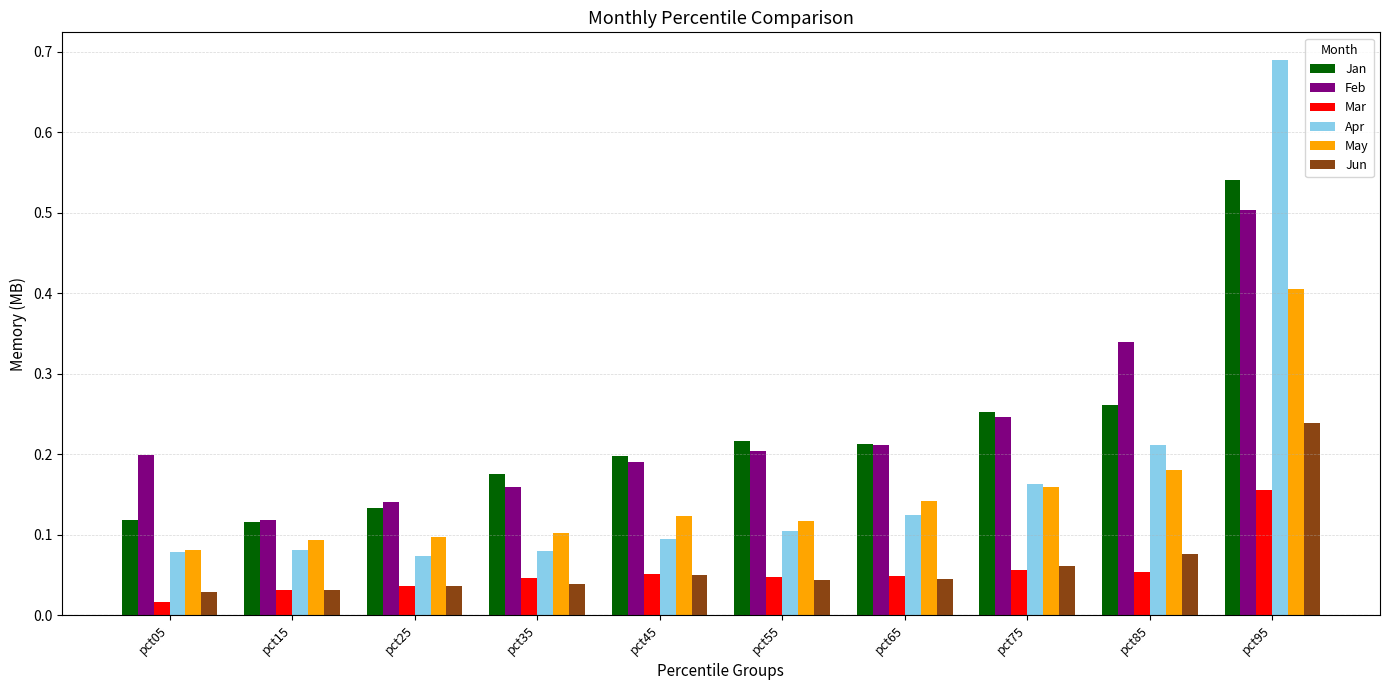

What is the sum of all Apr values?

1.7